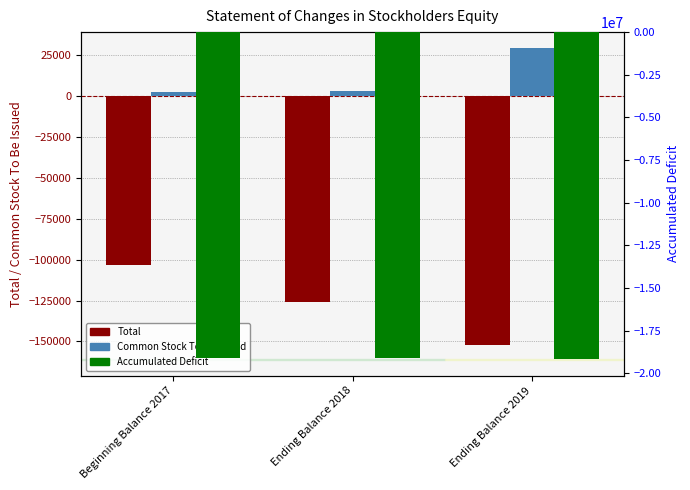

What is the smallest value displayed?

-19170510